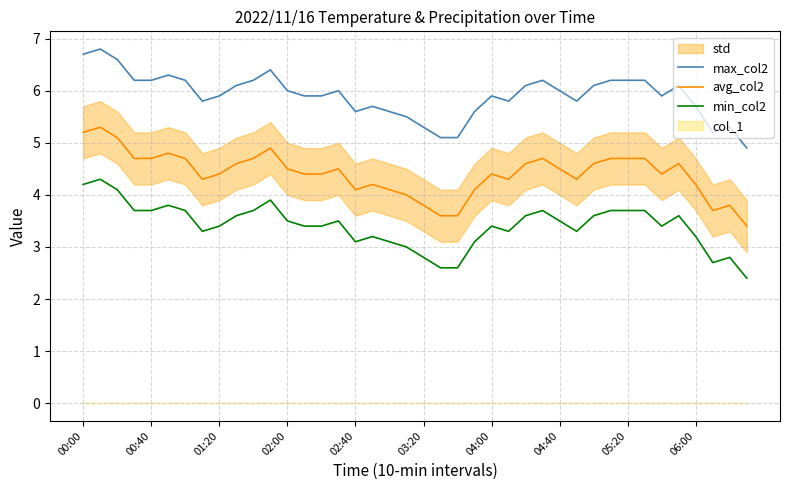

True or false: avg_col2 and max_col2 cross at least once.

False